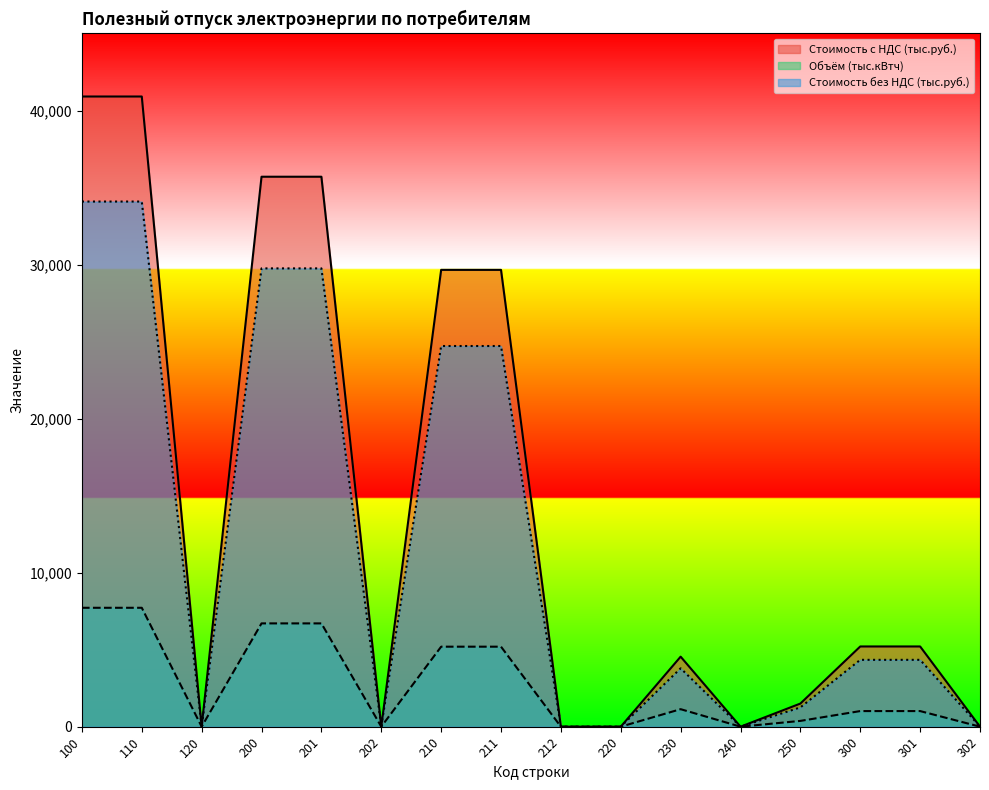

Where is Объём (тыс.кВтч) nearest to the value 3861?

210